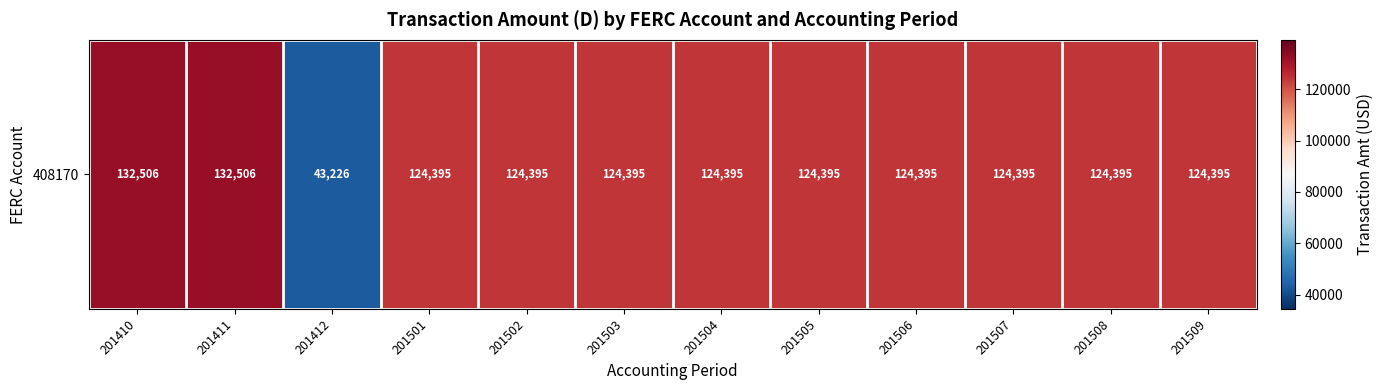

How many categories are shown in the chart?

12